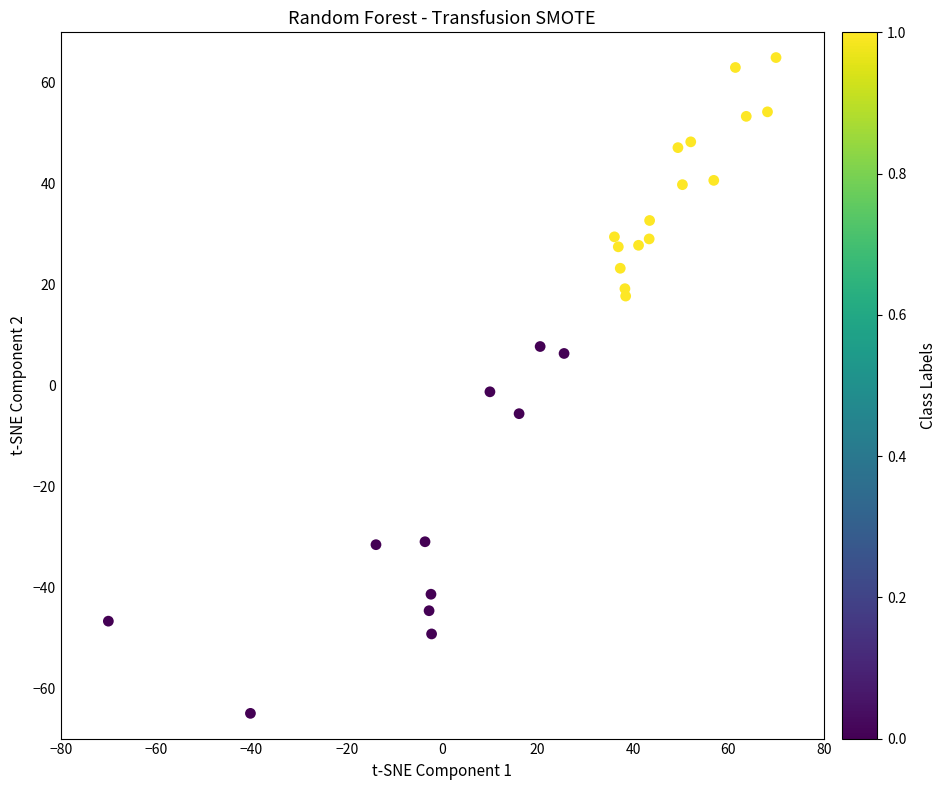

What is the range of Y values (max minus min)?

130.0